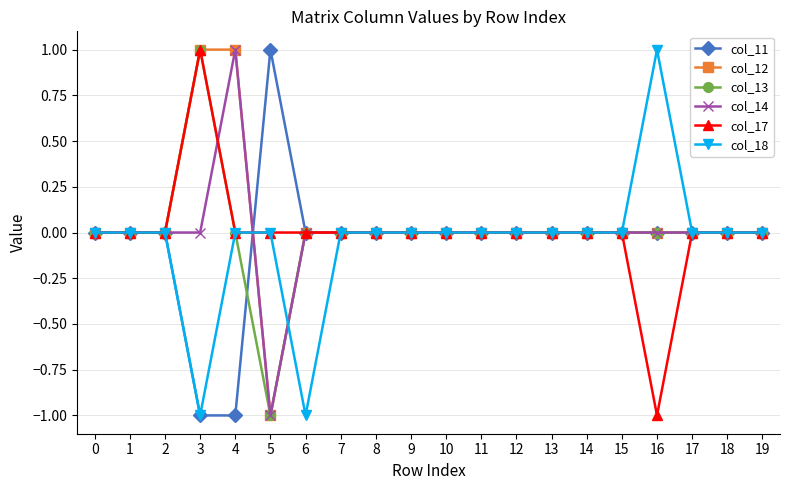

Is it true that col_13 equals 0 at 18?

True